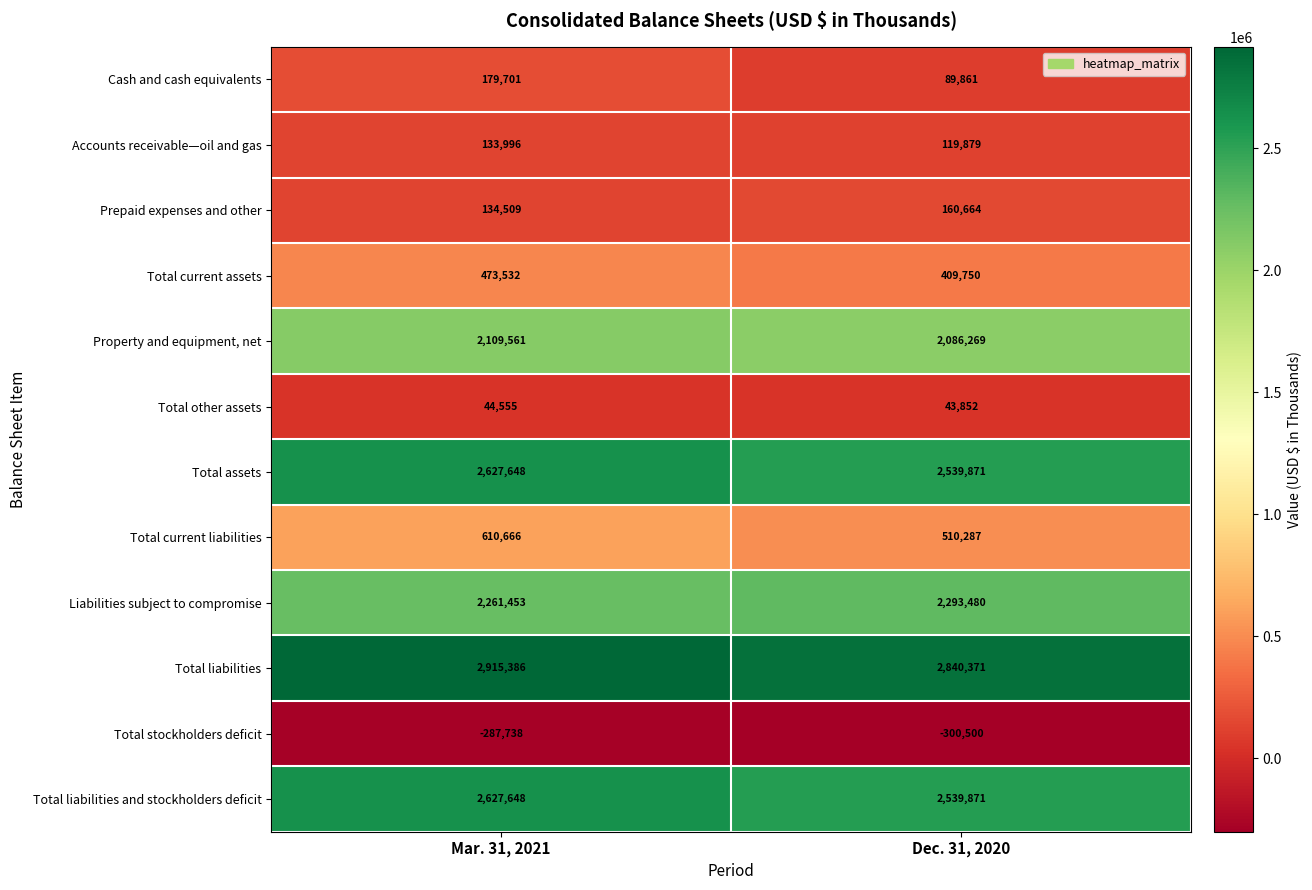

What is the sum of the Total current assets values at Dec. 31, 2020 and Mar. 31, 2021?

883282